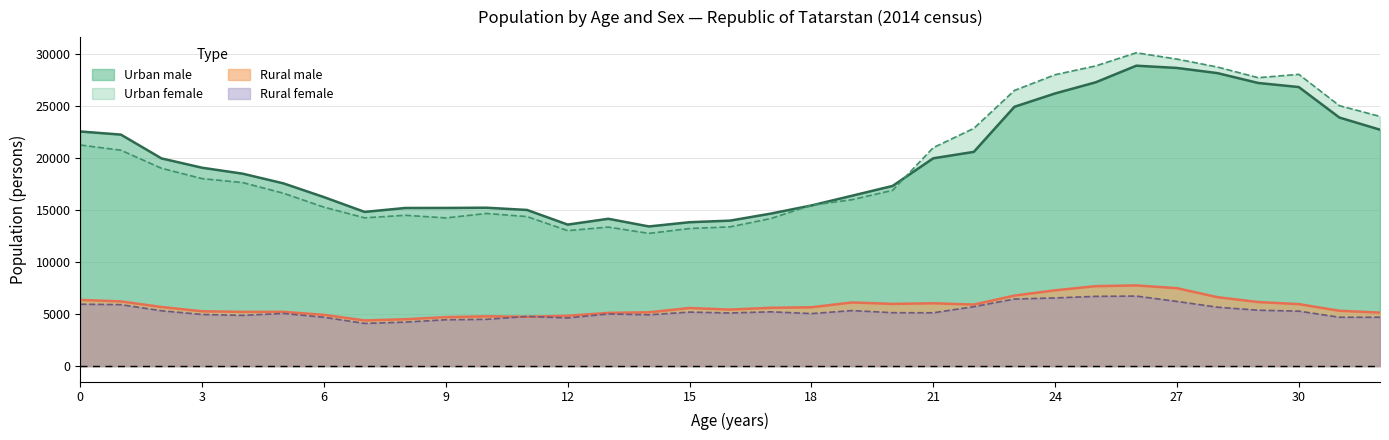

Rank the categories by Rural female value from highest to lowest.

26, 25, 24, 23, 27, 0, 1, 22, 28, 29, 19, 2, 30, 17, 15, 20, 21, 16, 5, 18, 13, 3, 14, 4, 11, 32, 31, 6, 12, 10, 9, 8, 7